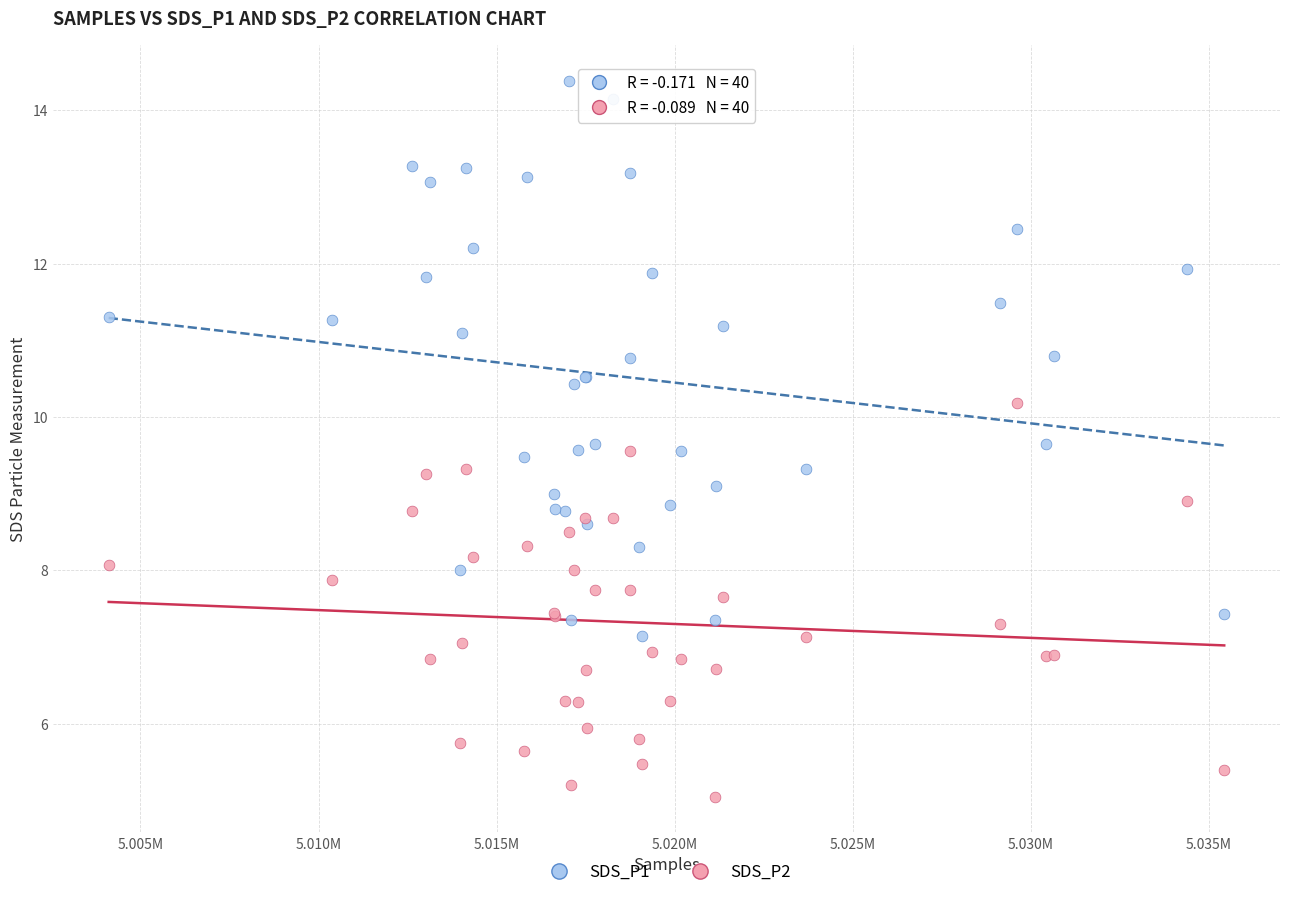

Which series reaches the minimum Y coordinate?

SDS_P2